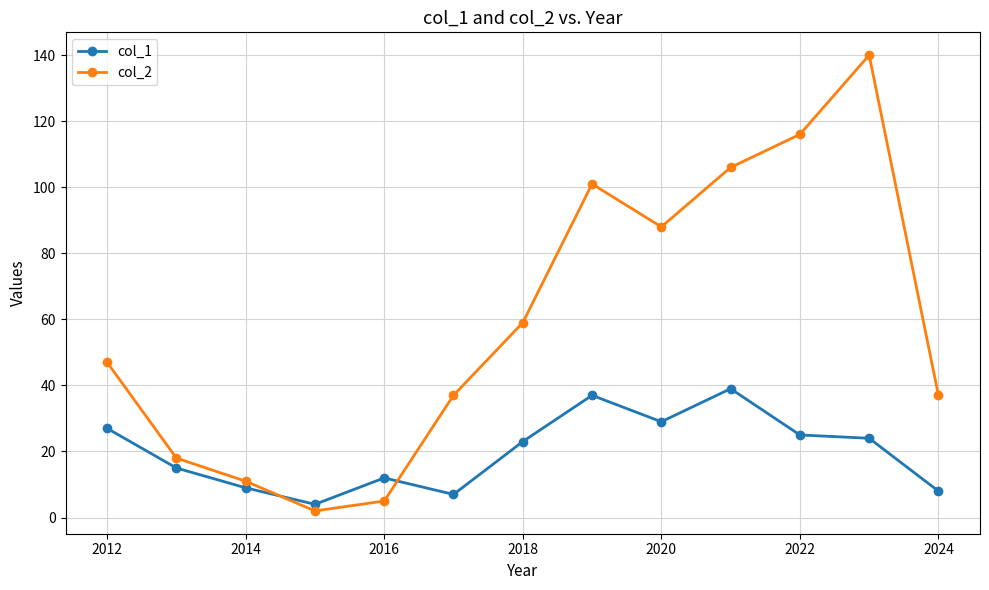

What is the smallest value displayed?

2